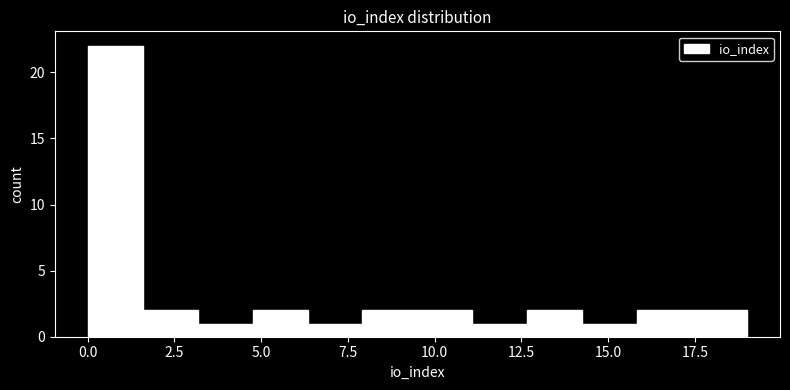

Read against the x-axis, roughly where is the centre of the tallest bar?

1.0